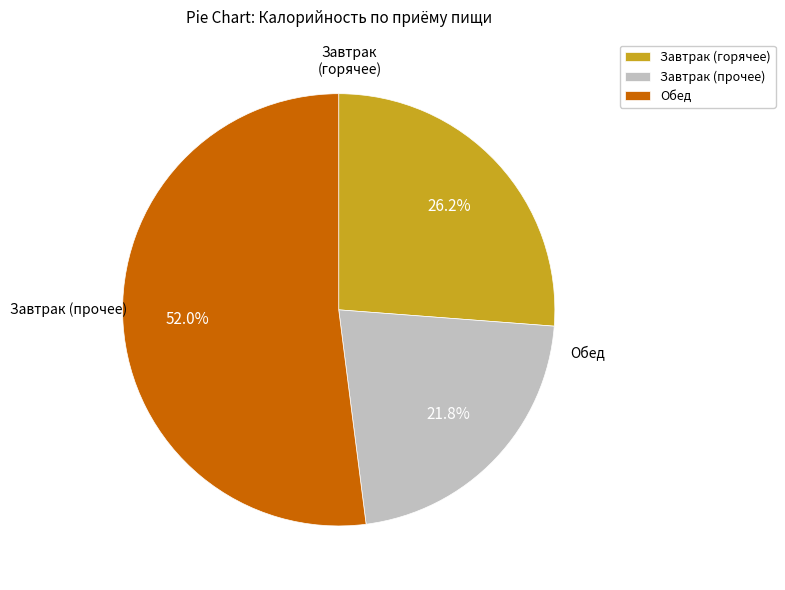

Is there any slice that represents more than half of the pie?

Yes